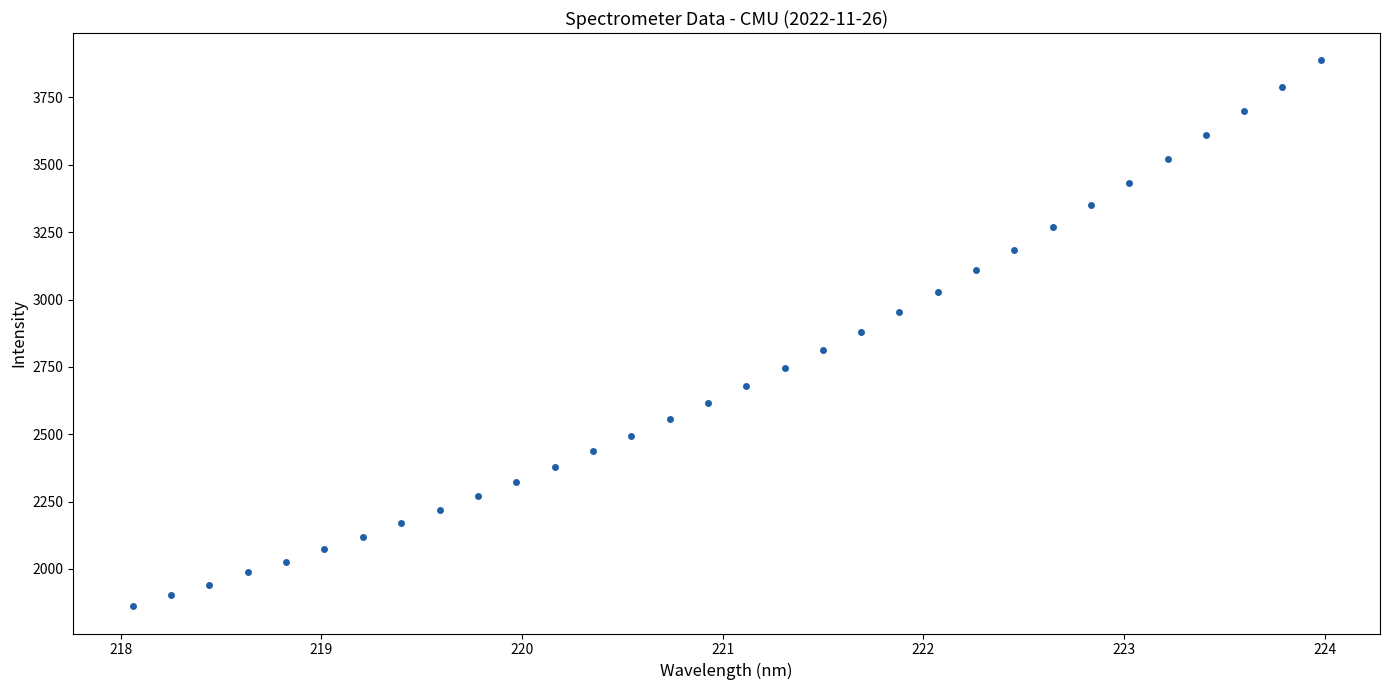

What is the range of X values (max minus min)?

5.9